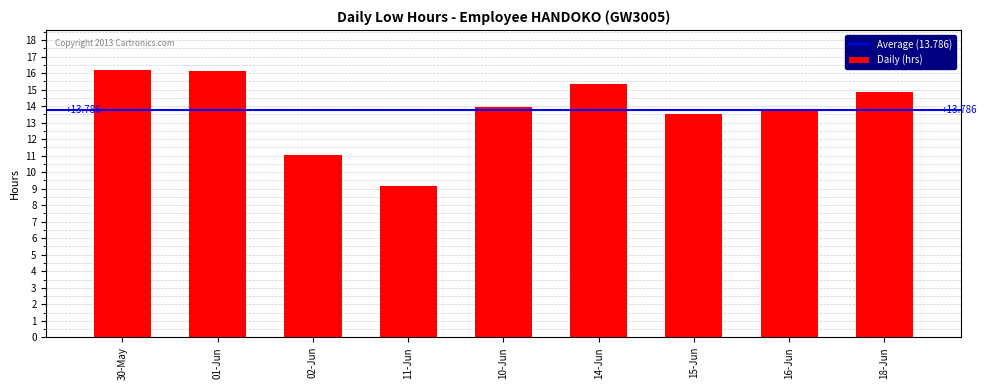

Count the number of categories in the chart.

9